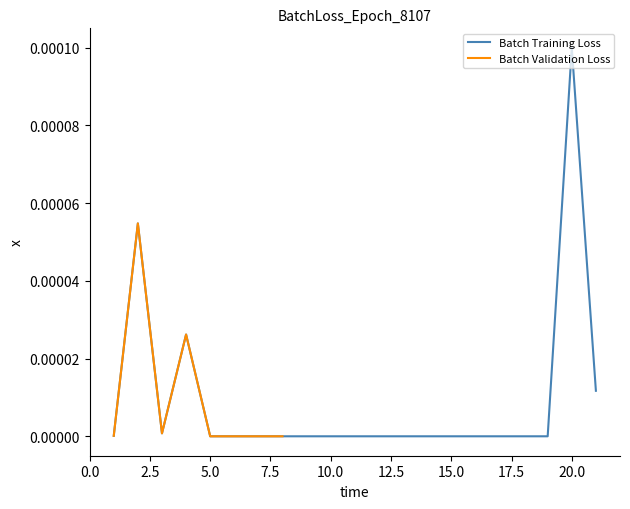

At which category does the data reach its first local valley?

3